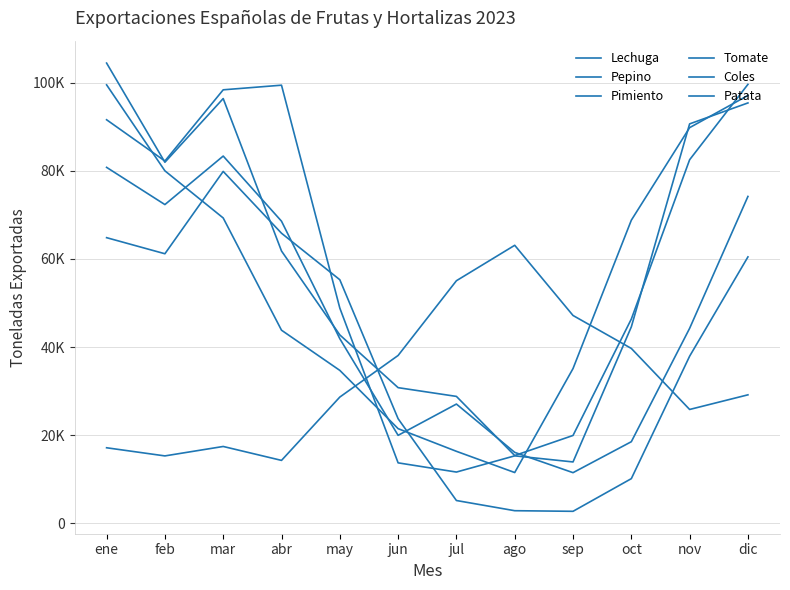

Which series has the widest spread of values?

Pimiento